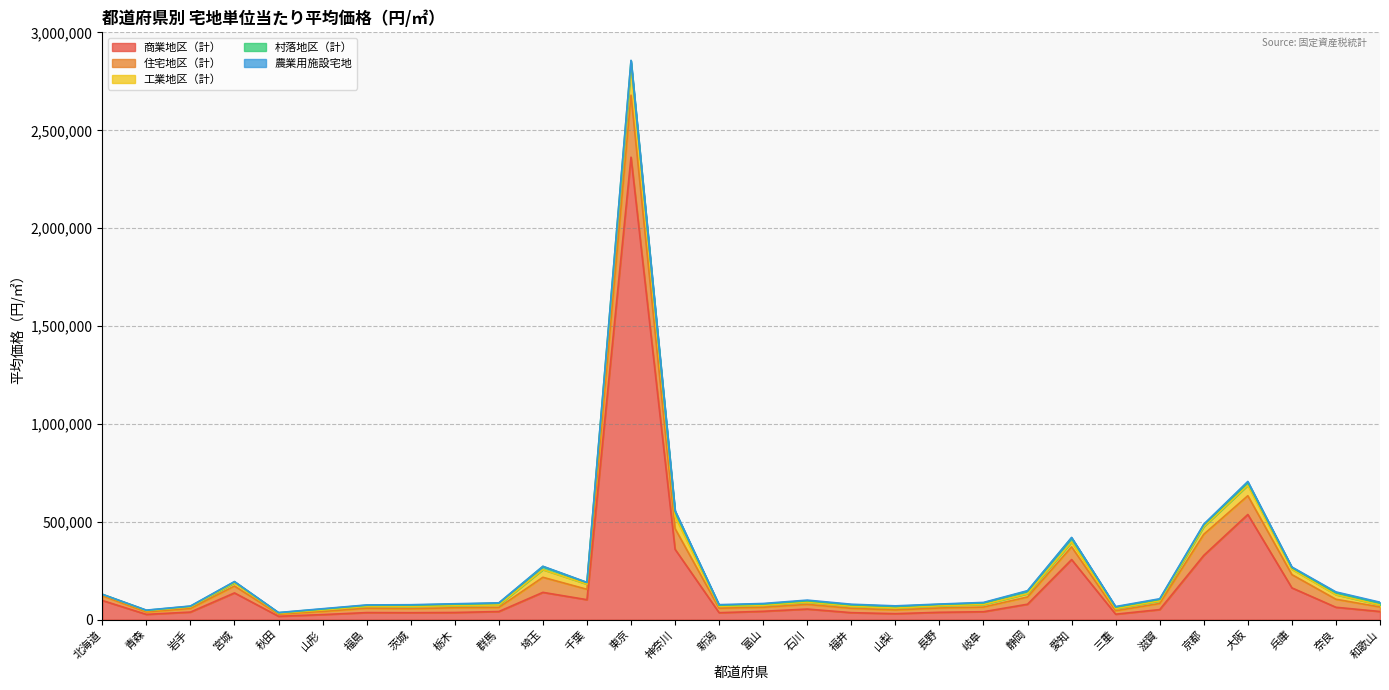

Does the chart display data point markers on the line(s)?

No